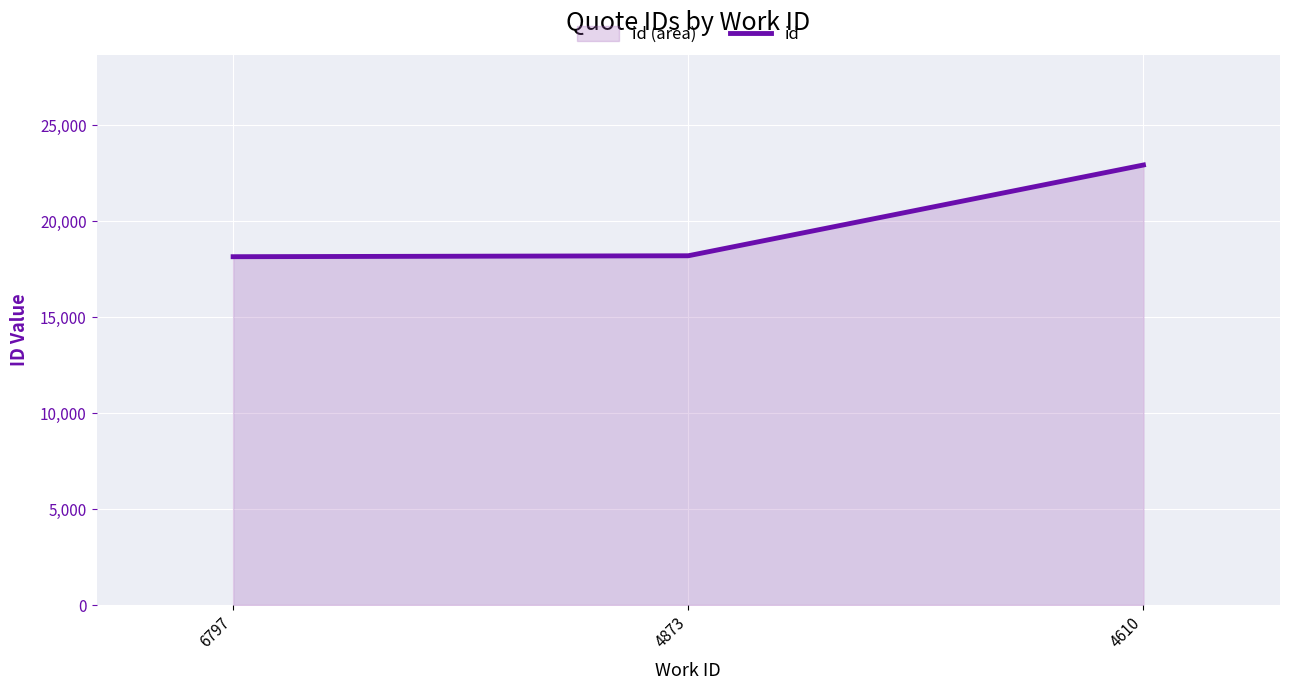

Approximately how many times larger is the value at 4610 compared to 4873?

1.3